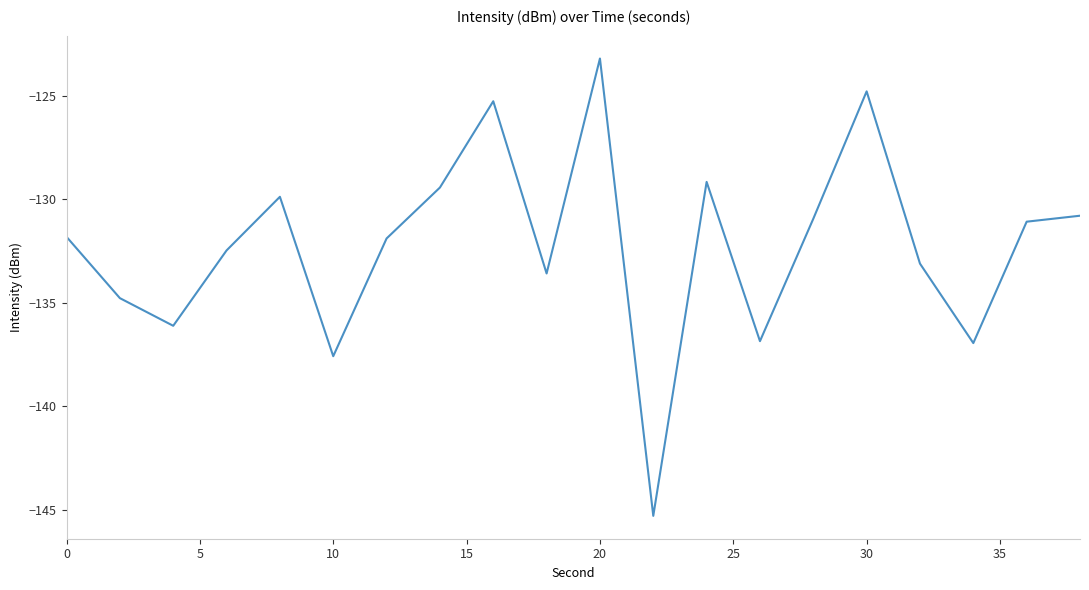

What is the smallest value displayed?

-145.3